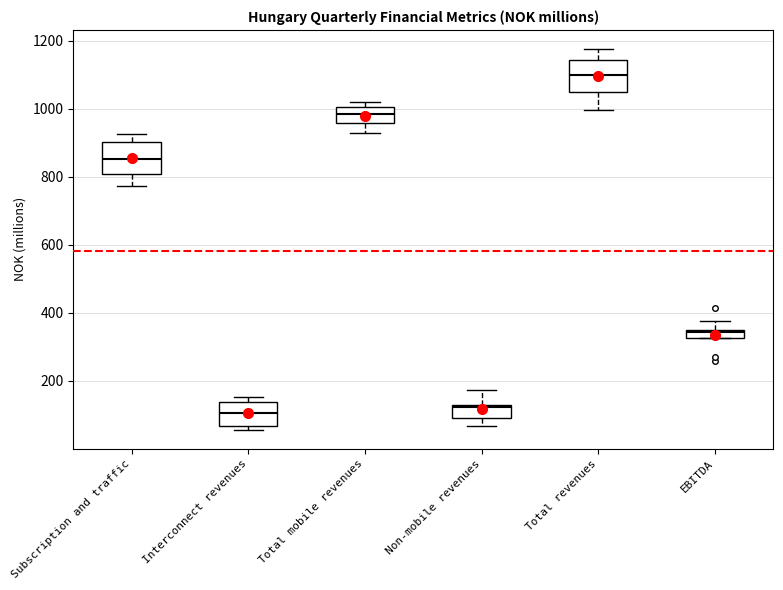

Which box's median line is the highest?

Total revenues